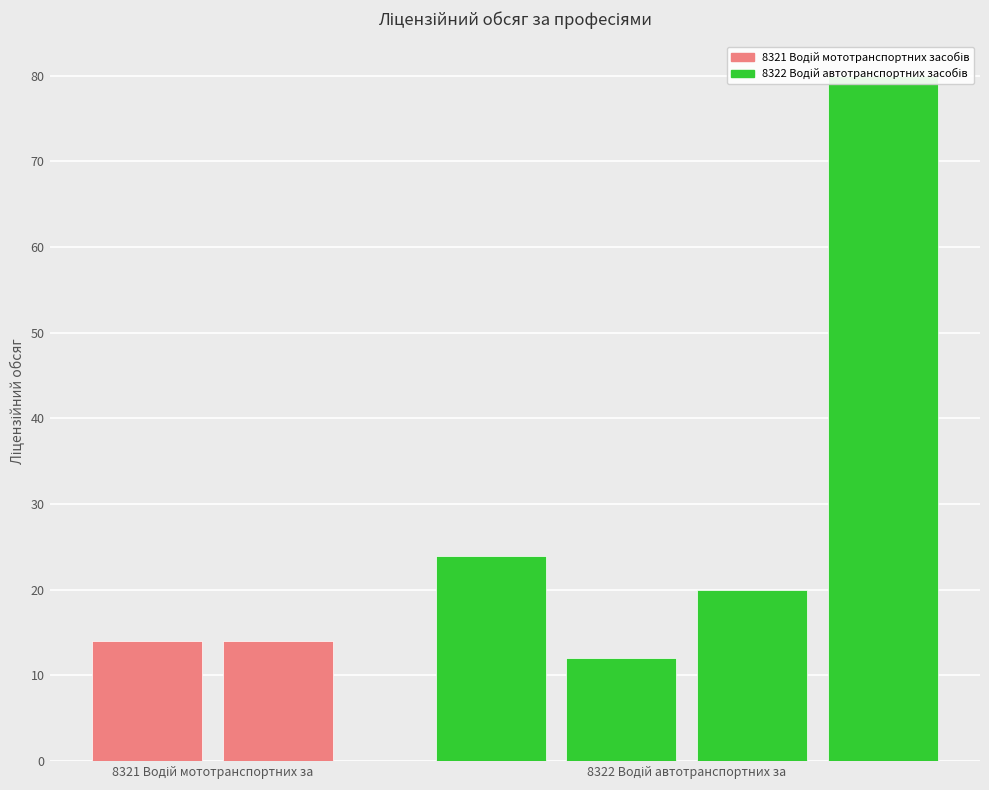

Are the bars horizontal?

No